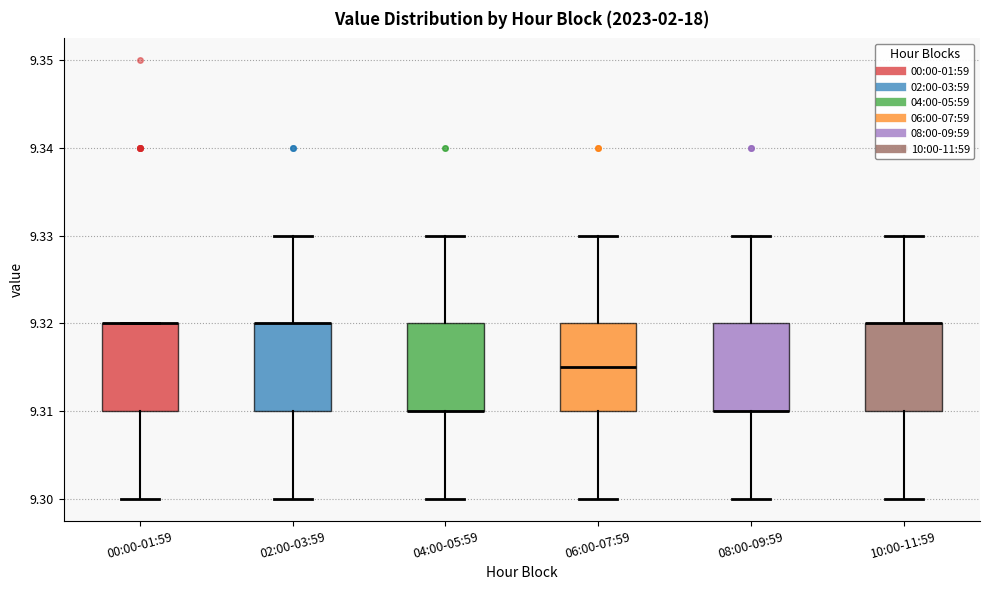

Reading left to right, read every box against the y-axis: the position of its median line, the range the box covers, and the ends of its whiskers. The values are not printed on the chart, so give them approximately, as read against the axis.

00:00-01:59: median 9.320 (drawn on the box's upper edge), box 9.310 to 9.320, whiskers 9.300 to 9.320
02:00-03:59: median 9.320 (drawn on the box's upper edge), box 9.310 to 9.320, whiskers 9.300 to 9.330
04:00-05:59: median 9.310 (drawn on the box's lower edge), box 9.310 to 9.320, whiskers 9.300 to 9.330
06:00-07:59: median 9.315, box 9.310 to 9.320, whiskers 9.300 to 9.330
08:00-09:59: median 9.310 (drawn on the box's lower edge), box 9.310 to 9.320, whiskers 9.300 to 9.330
10:00-11:59: median 9.320 (drawn on the box's upper edge), box 9.310 to 9.320, whiskers 9.300 to 9.330